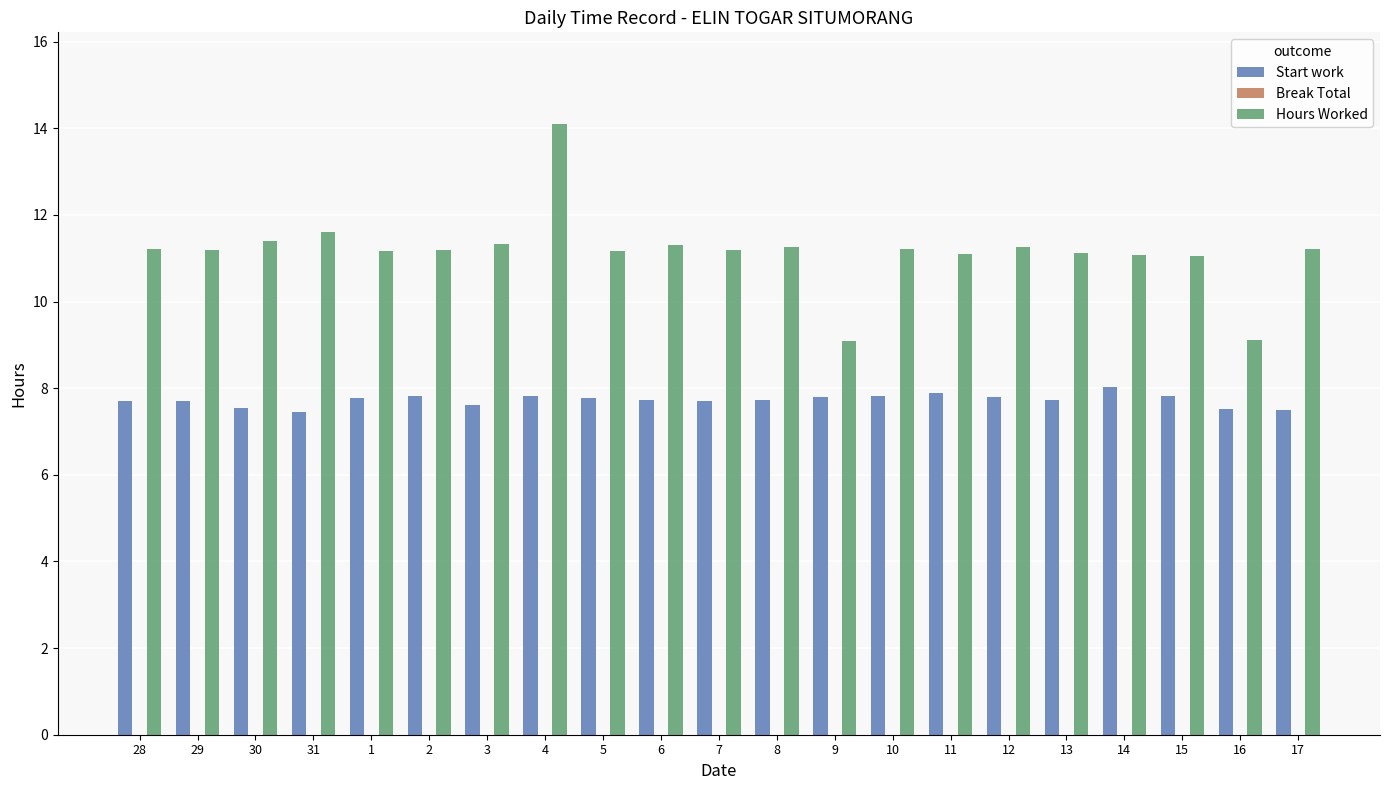

What is the total value across all series at 11?

19.0